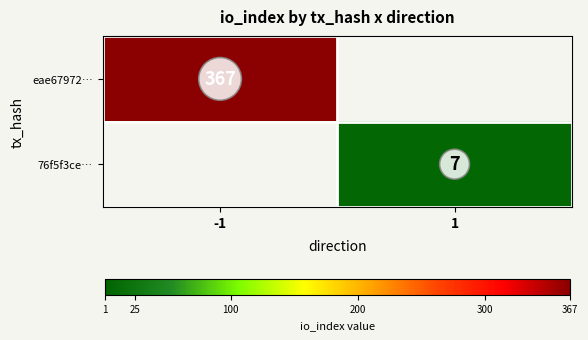

The 76f5f3ce… series shows 7 at 1. True or false?

True